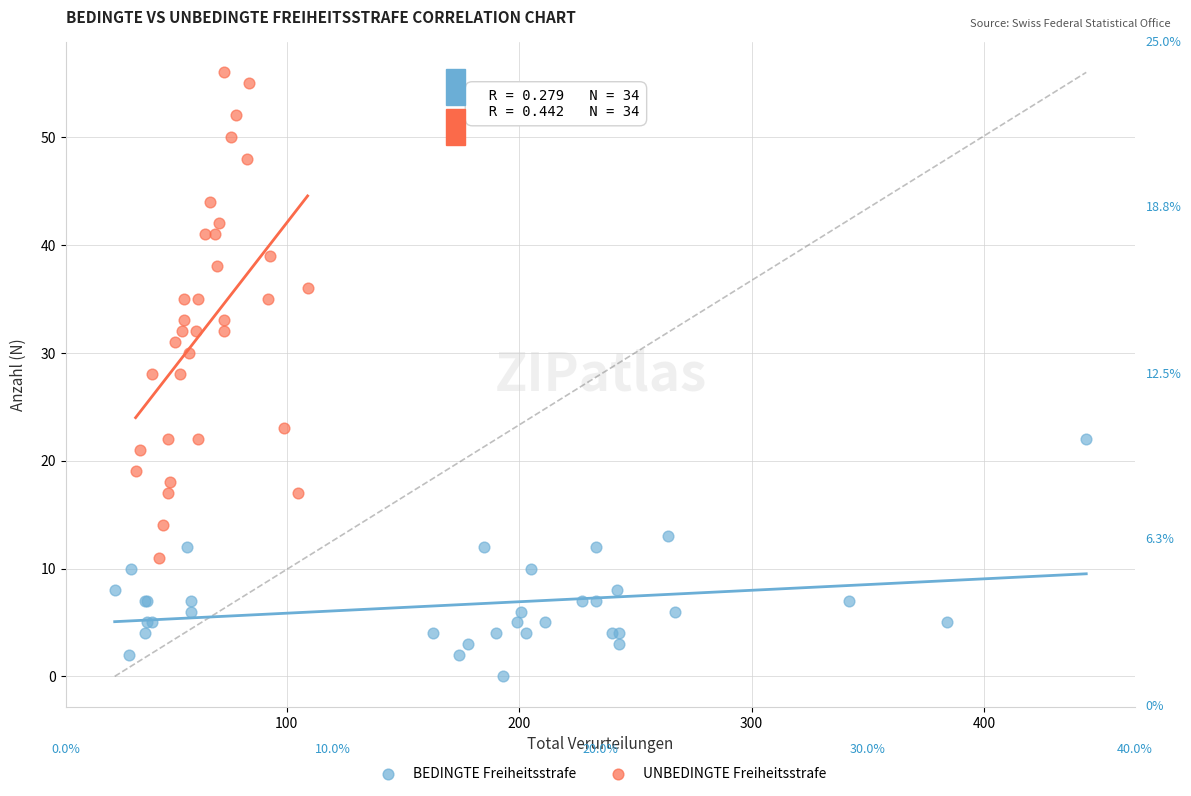

Which series has the largest Y range (max minus min)?

UNBEDINGTE Freiheitsstrafe